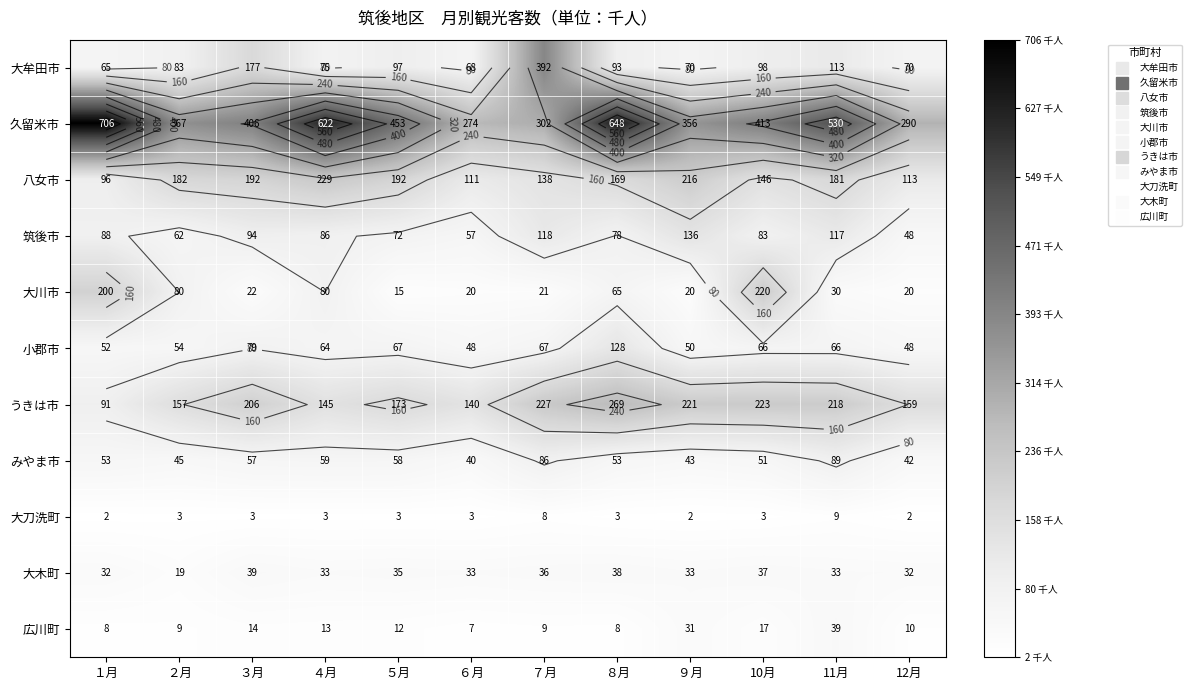

The value of みやま市 at 11月 is 150. True or false?

False